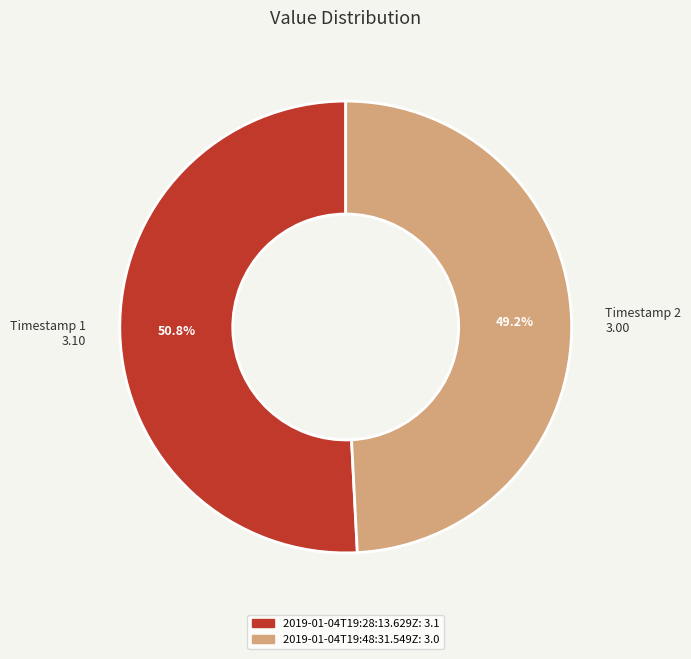

Does 2019-01-04T19:48:31.549Z account for over 50% of the chart?

No